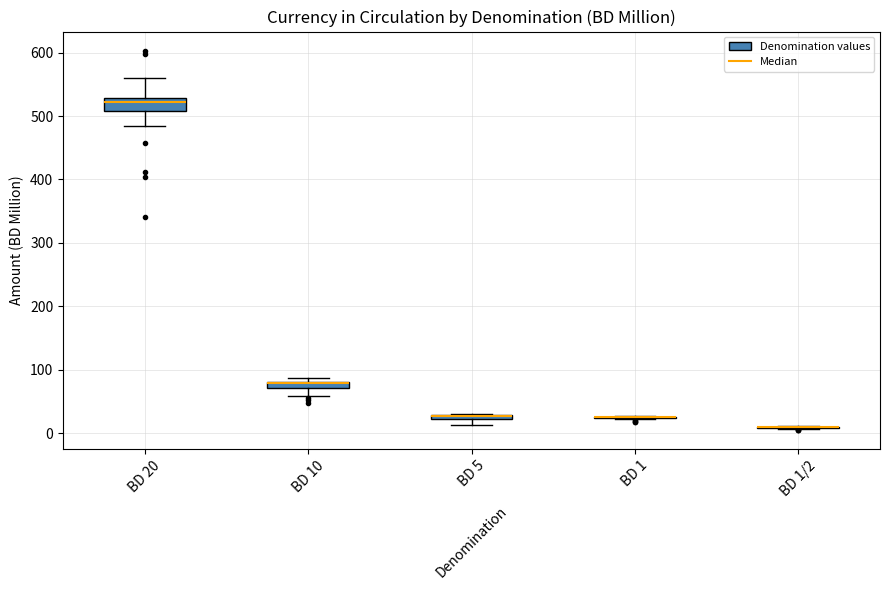

Which box is the tallest, from its lower edge to its upper edge?

BD 20